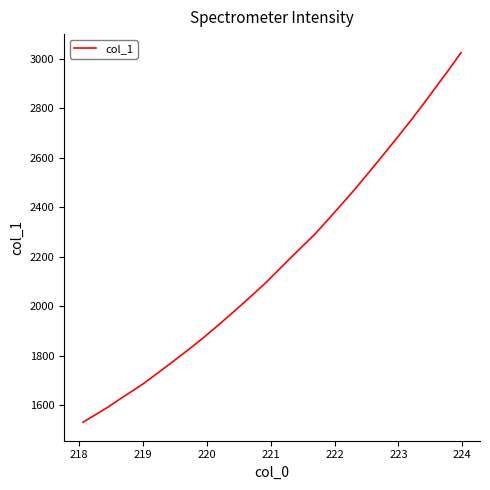

What is the difference between the maximum and minimum values?

1493.8